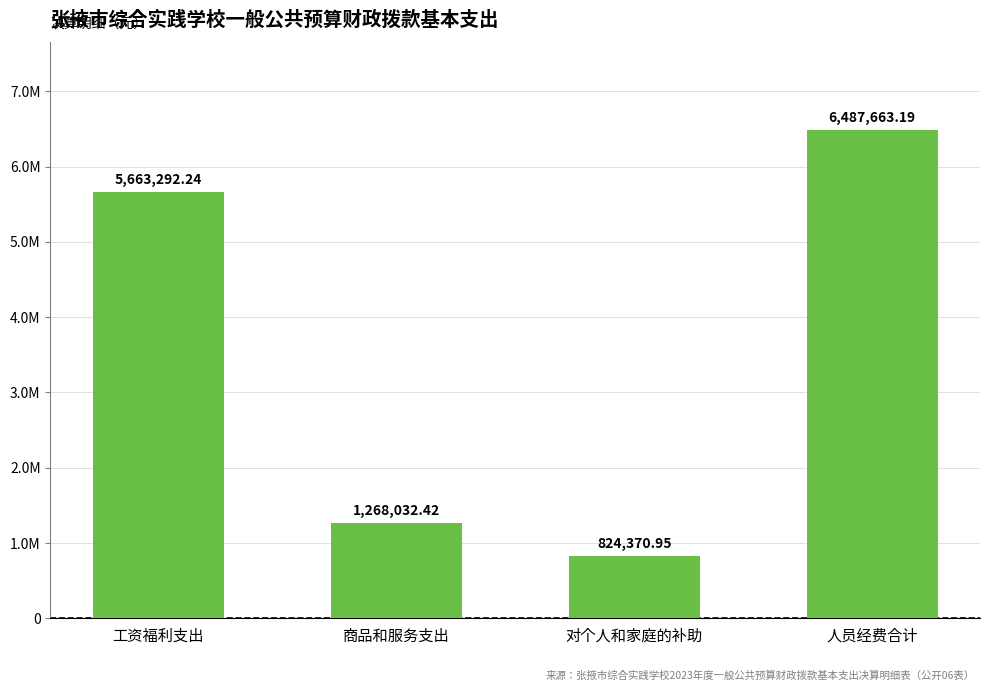

What position from the left is 工资福利支出?

1